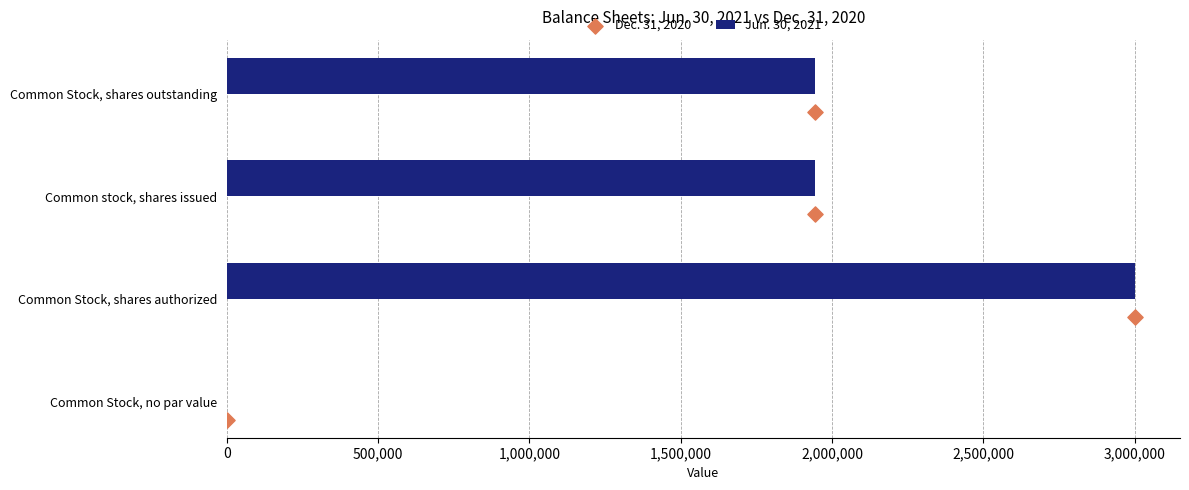

Which series has the widest spread of Y values?

Jun. 30, 2021